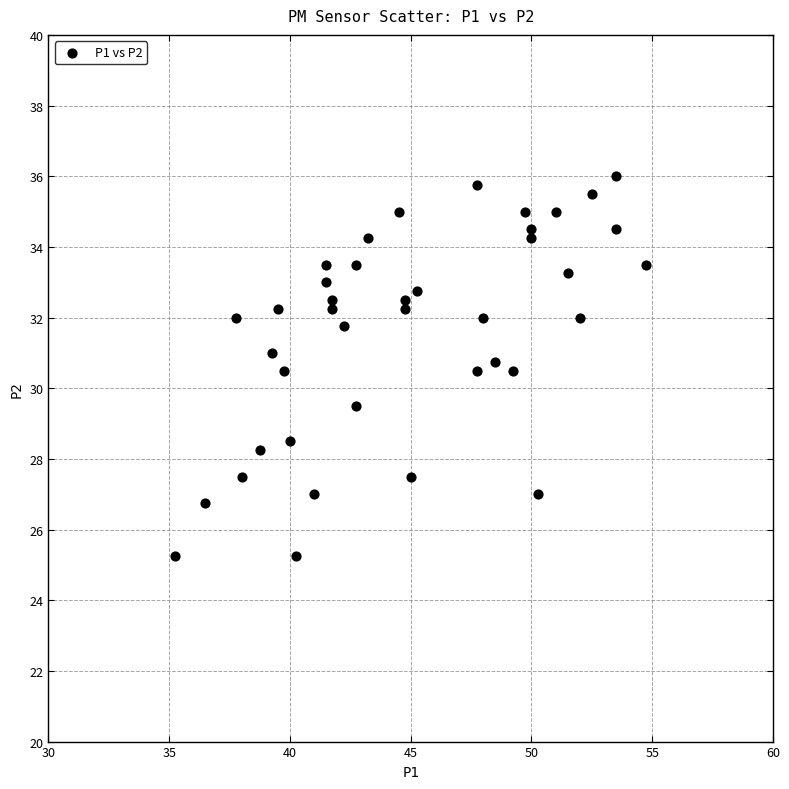

What is the range of X values (max minus min)?

19.5